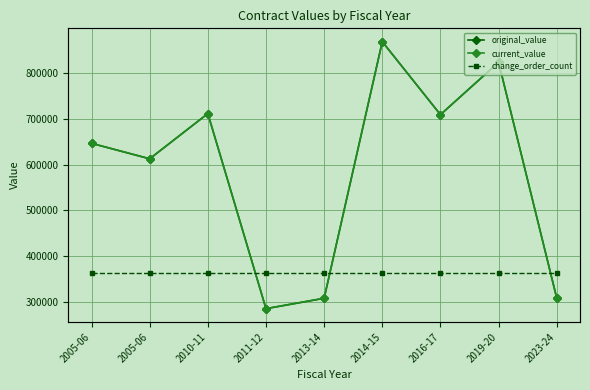

What are all the series names shown in the legend?

original_value, current_value, change_order_count